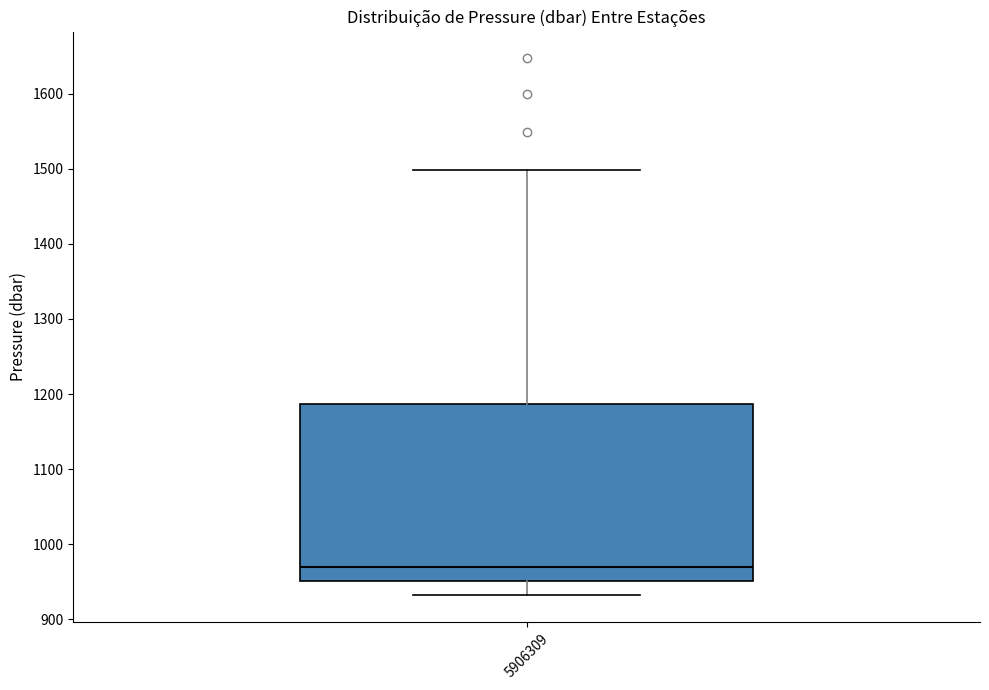

Transcribe this box plot: give where the median line is, the range the box spans, and where the two whiskers end, as read against the y-axis. The values are not printed on the chart, so give them approximately, as read against the axis.

median 970, box 950 to 1190, whiskers 930 to 1500